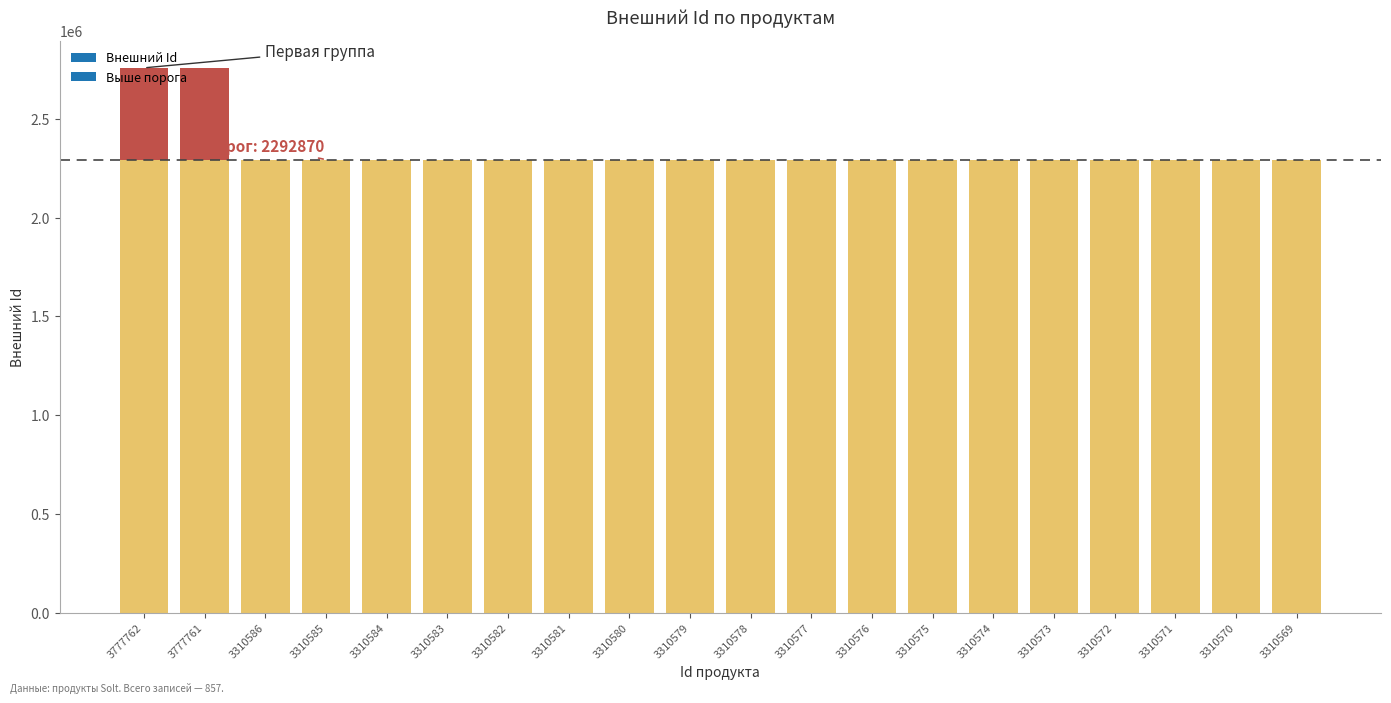

Where does the Внешний Id series first go above 2292870?

3777762